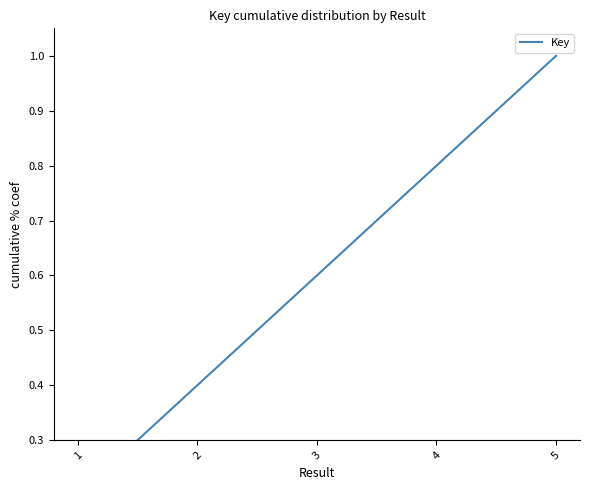

Does the chart have visible grid lines?

No